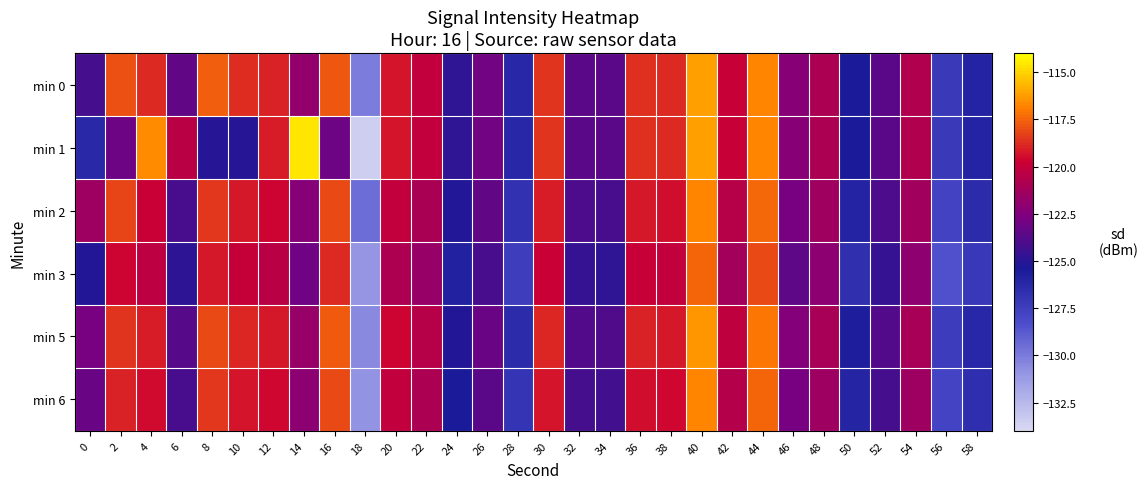

Which has a higher value, 8 or 12?

8